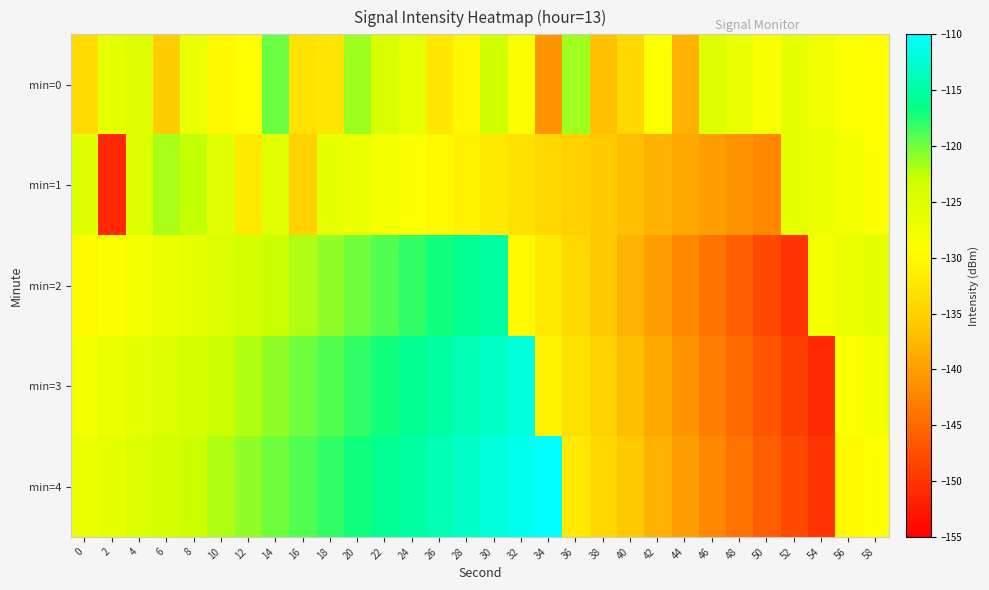

Reading left to right, what are all the values shown in this chart?

min=0: 0=-133.8	2=-125.8	4=-125.2	6=-135.4	8=-126.6	10=-130.2	12=-129.2	14=-119.8	16=-132.8	18=-132.4	20=-121.3	22=-124.3	24=-126.3	26=-132.2	28=-130.3	30=-123.4	32=-128.6	34=-141.0	36=-121.5	38=-136.7	40=-134.2	42=-128.9	44=-138.1	46=-125.2	48=-126.7	50=-128.6	52=-126.1	54=-127.4	56=-129.0	58=-129.4
min=1: 0=-125.2	2=-151.1	4=-125.0	6=-121.9	8=-122.6	10=-125.6	12=-132.0	14=-125.5	16=-134.9	18=-126.2	20=-127.0	22=-128.0	24=-129.0	26=-130.0	28=-131.0	30=-132.0	32=-133.0	34=-134.0	36=-135.0	38=-136.0	40=-137.0	42=-138.0	44=-139.0	46=-140.0	48=-141.0	50=-142.0	52=-126.0	54=-127.0	56=-128.0	58=-129.0
min=2: 0=-130.0	2=-129.0	4=-128.0	6=-127.0	8=-126.0	10=-125.0	12=-124.0	14=-123.0	16=-122.0	18=-121.0	20=-120.0	22=-119.0	24=-118.0	26=-117.0	28=-116.0	30=-115.0	32=-130.0	34=-132.0	36=-134.0	38=-136.0	40=-138.0	42=-140.0	44=-142.0	46=-144.0	48=-146.0	50=-148.0	52=-150.0	54=-128.0	56=-127.0	58=-126.0
min=3: 0=-128.0	2=-127.0	4=-126.0	6=-125.0	8=-124.0	10=-123.0	12=-122.0	14=-121.0	16=-120.0	18=-119.0	20=-118.0	22=-117.0	24=-116.0	26=-115.0	28=-114.0	30=-113.0	32=-112.0	34=-131.0	36=-133.0	38=-135.0	40=-137.0	42=-139.0	44=-141.0	46=-143.0	48=-145.0	50=-147.0	52=-149.0	54=-151.0	56=-129.0	58=-128.0
min=4: 0=-127.0	2=-126.0	4=-125.0	6=-124.0	8=-123.0	10=-122.0	12=-121.0	14=-120.0	16=-119.0	18=-118.0	20=-117.0	22=-116.0	24=-115.0	26=-114.0	28=-113.0	30=-112.0	32=-111.0	34=-110.0	36=-132.0	38=-134.0	40=-136.0	42=-138.0	44=-140.0	46=-142.0	48=-144.0	50=-146.0	52=-148.0	54=-150.0	56=-130.0	58=-129.0